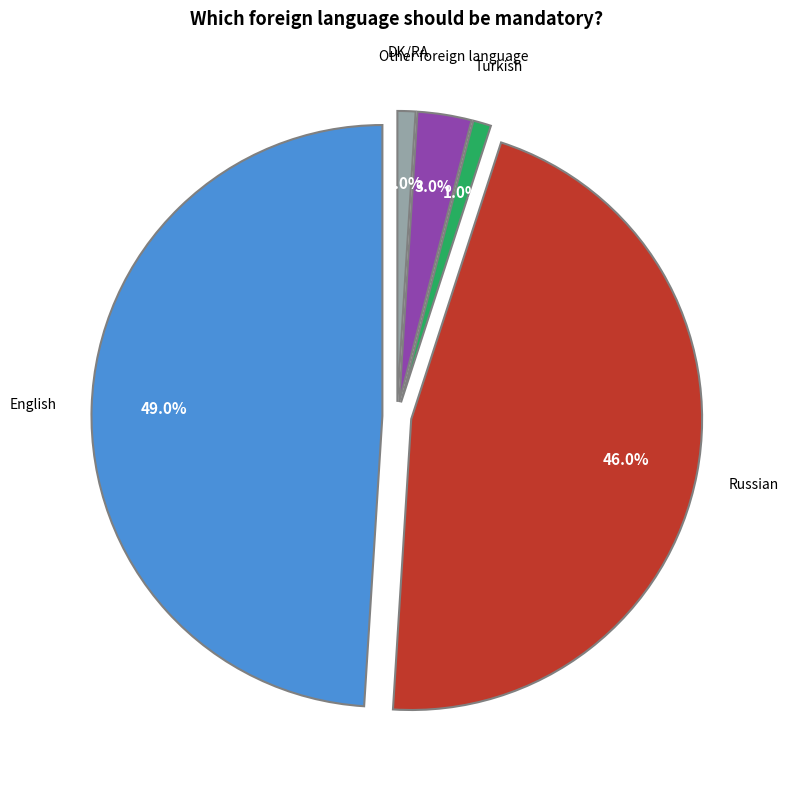

True or false: Other foreign language accounts for 3% of the total.

True